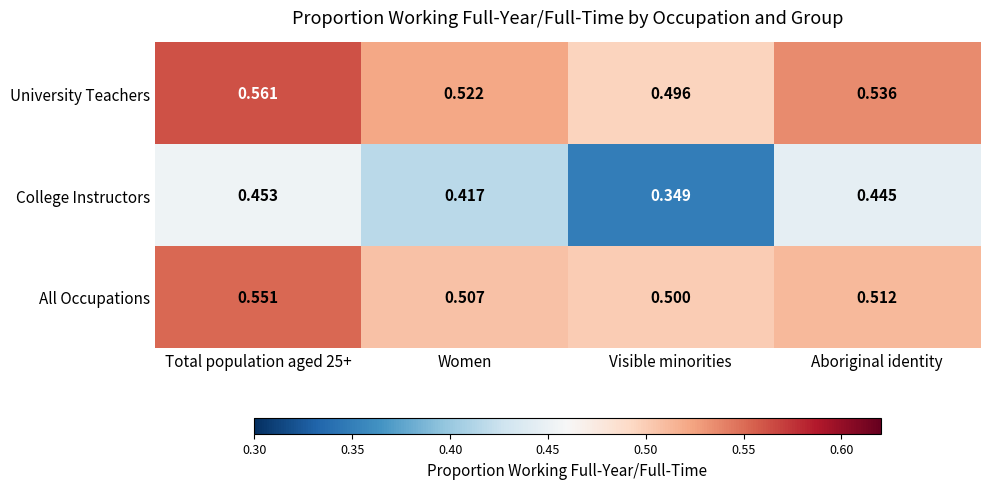

At which label is College Instructors closest to 0?

Visible minorities